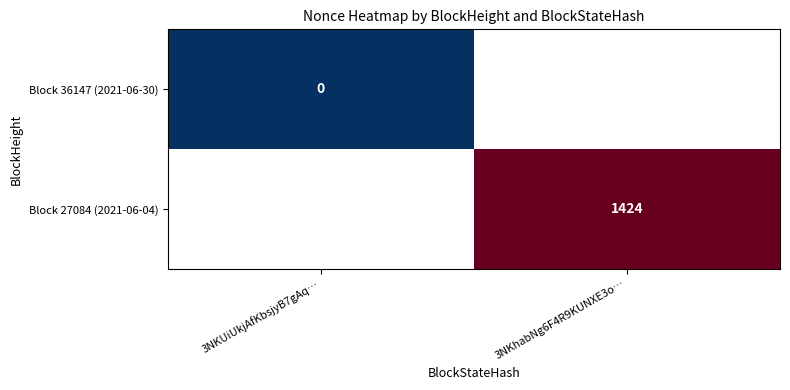

The Block 27084 (2021-06-04) series shows 836 at 3NKhabNg6F4R9KUNXE3o…. True or false?

False